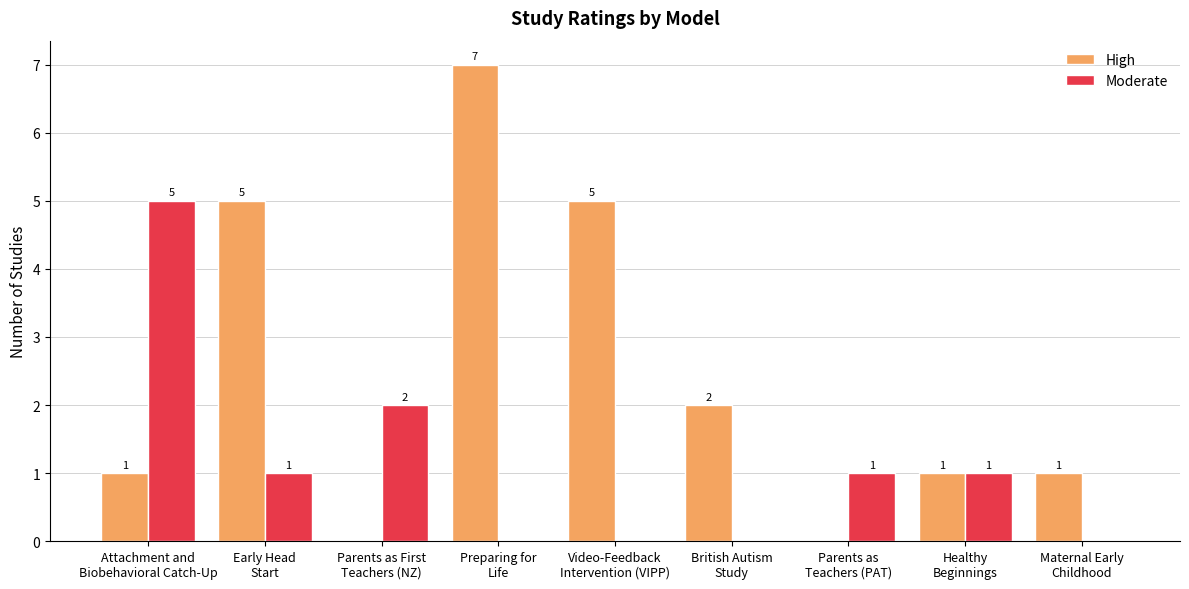

Where does the Moderate series first go above 1?

Attachment and
Biobehavioral Catch-Up